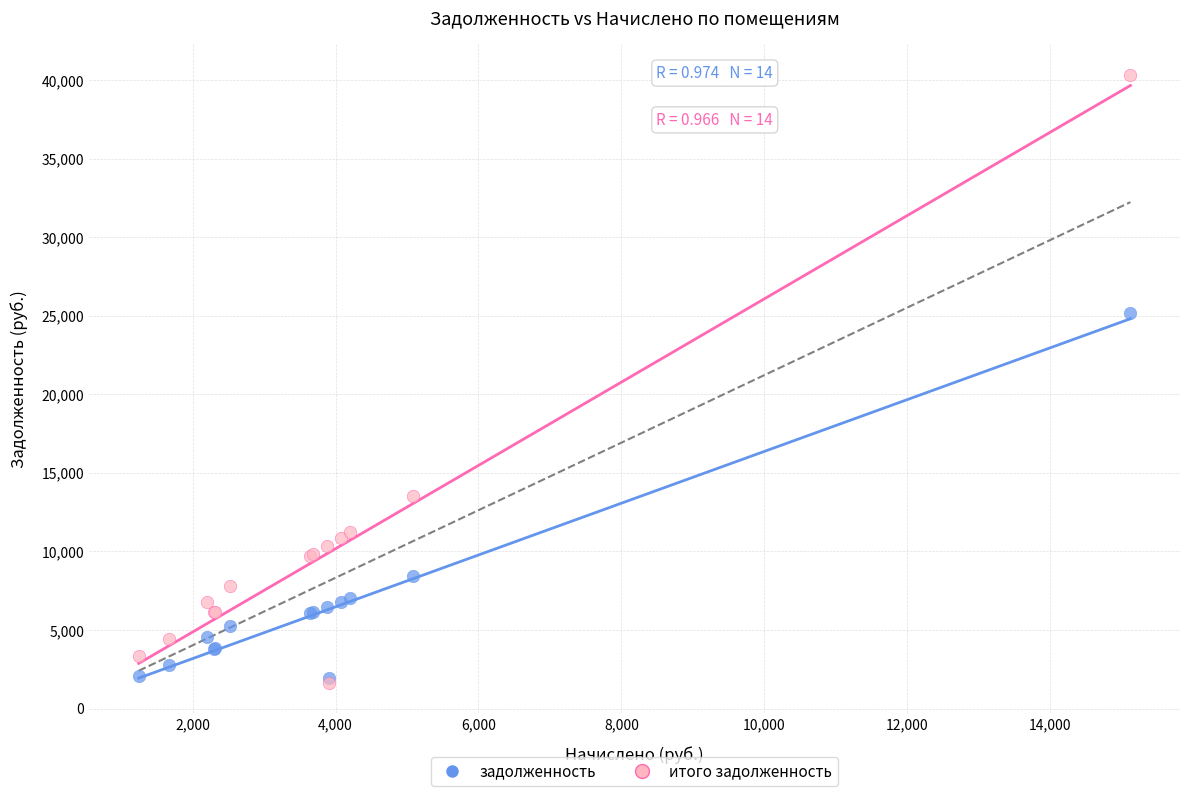

What are all the series names shown in the legend?

задолженность, итого задолженность